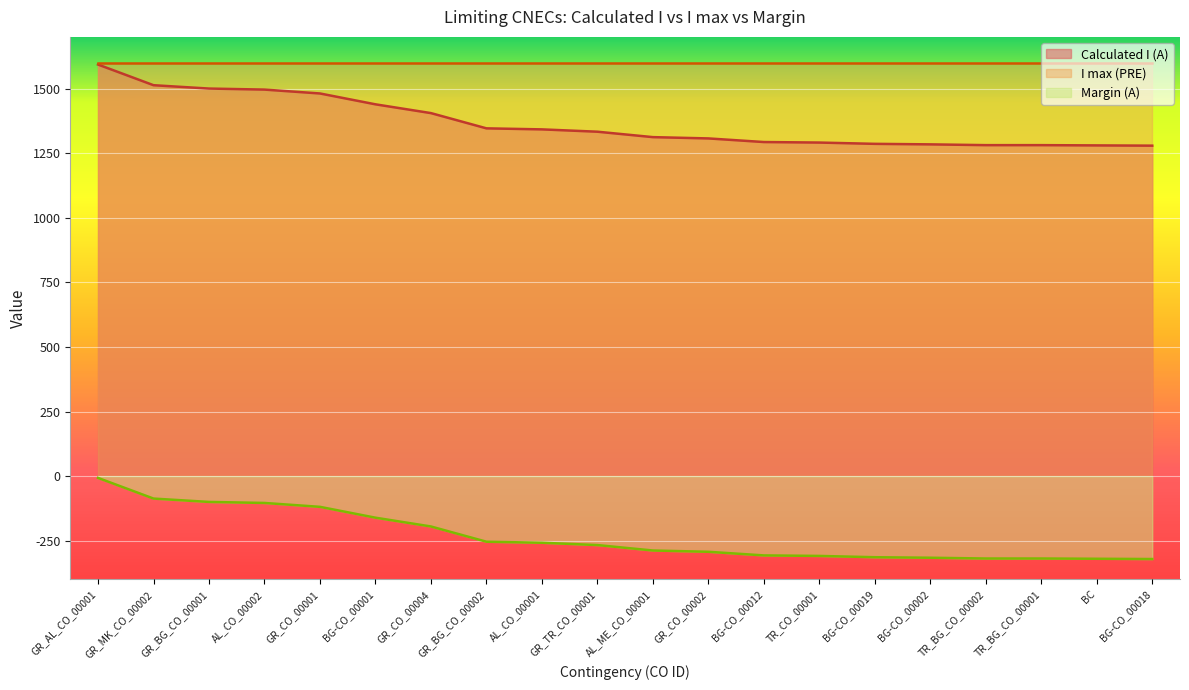

Which series has the largest total across all categories?

I max (PRE)